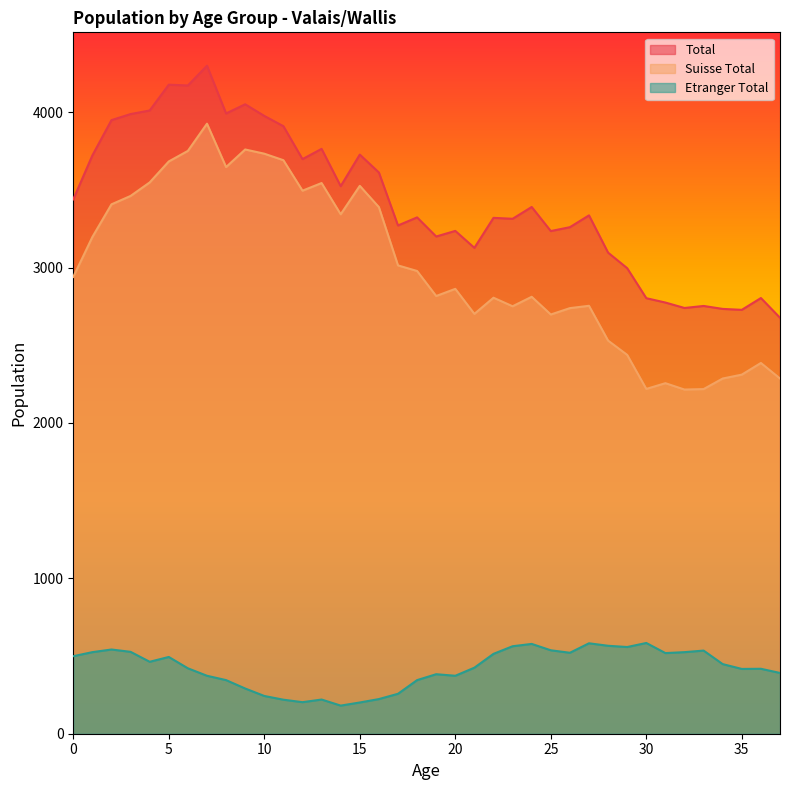

True or false: Etranger Total and Total cross at least once.

False